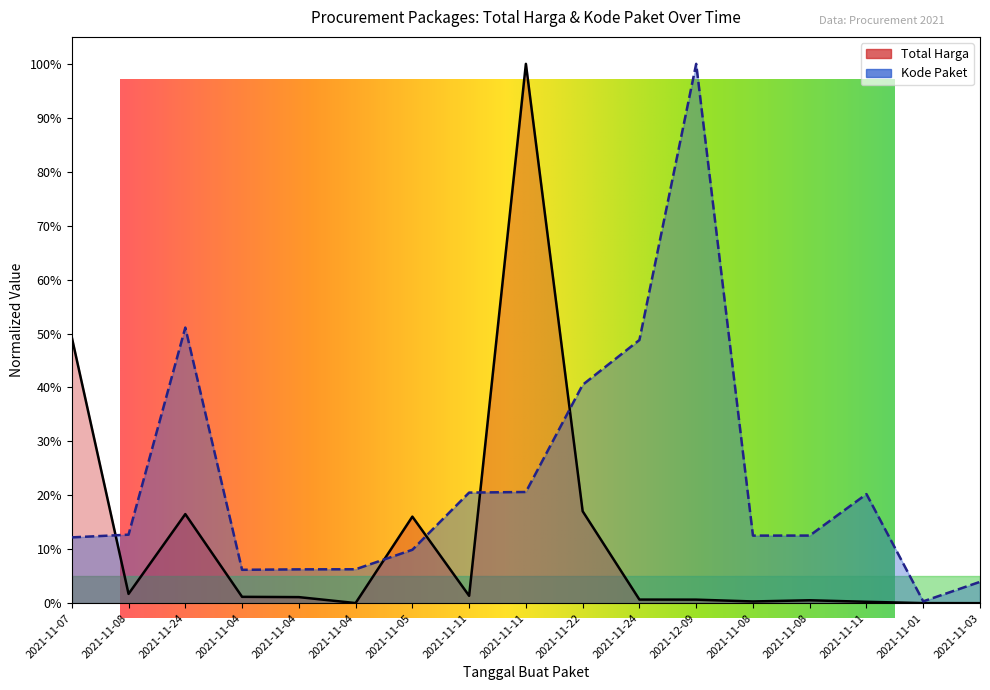

True or false: Total Harga has more than 2 points higher than both neighbors.

True